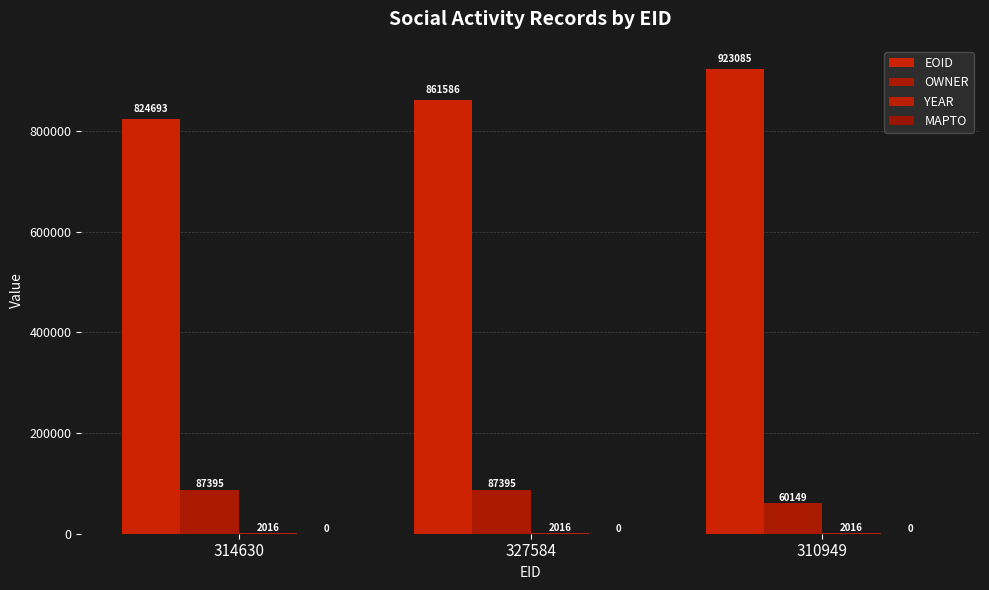

What is the label of the 3rd bar from the right?

314630